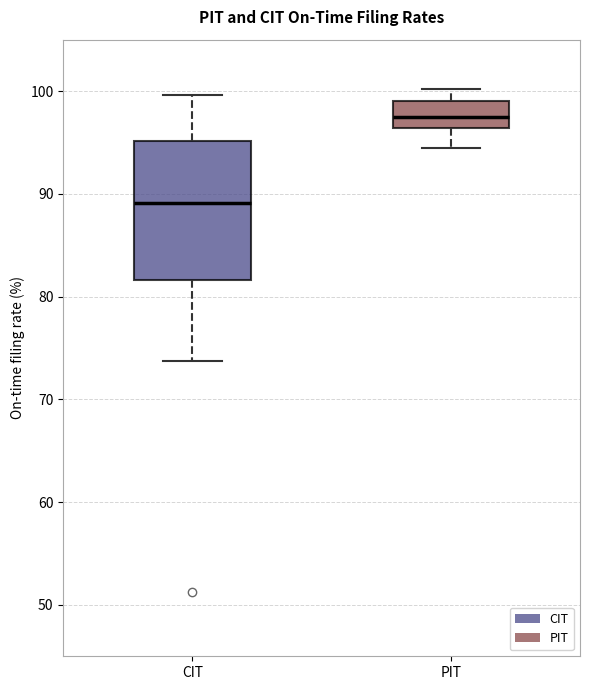

Reading left to right, read every box against the y-axis: the position of its median line, the range the box covers, and the ends of its whiskers. The values are not printed on the chart, so give them approximately, as read against the axis.

CIT: median 89, box 82 to 95, whiskers 74 to 100
PIT: median 98, box 96 to 99, whiskers 95 to 100